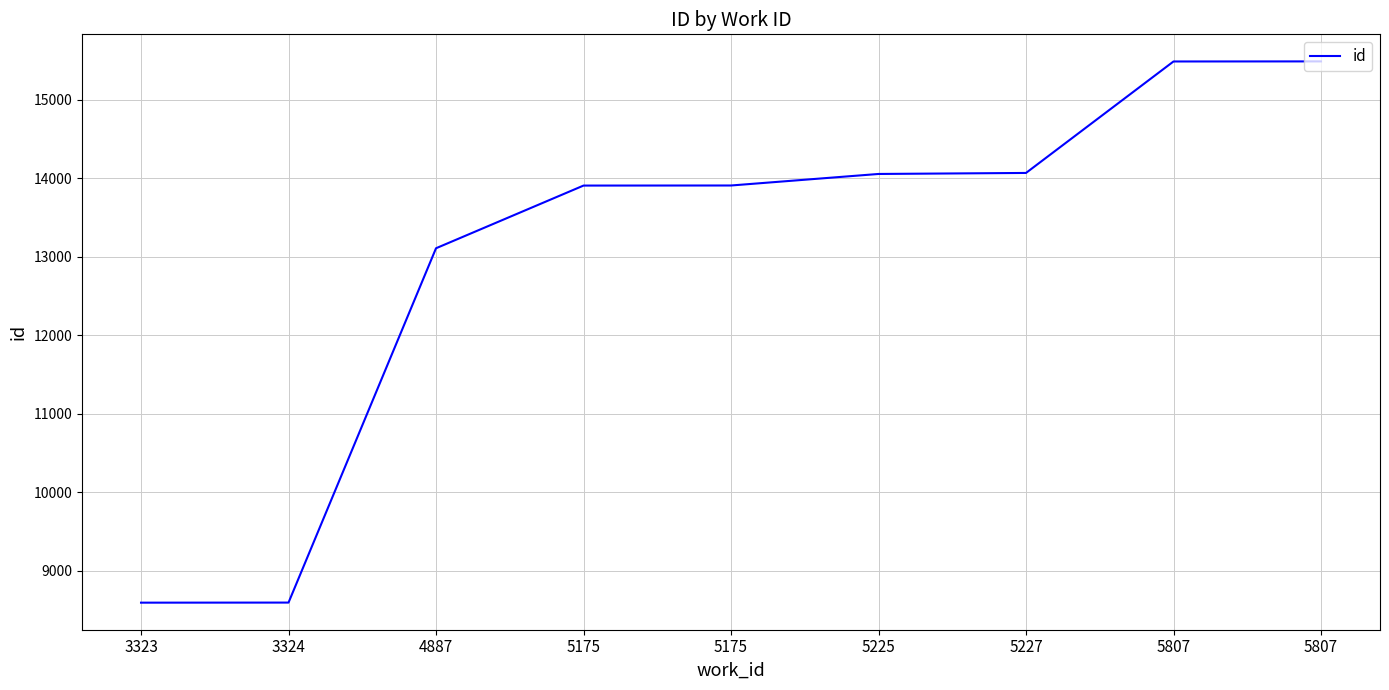

What is the sum of all values?

117215